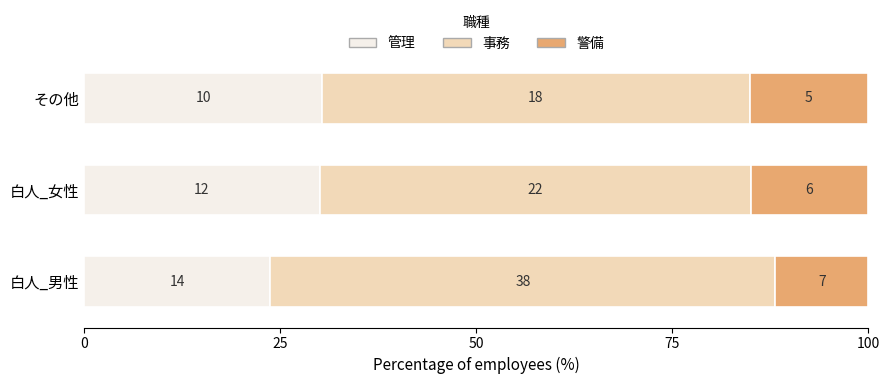

Which series has the largest total across all categories?

事務